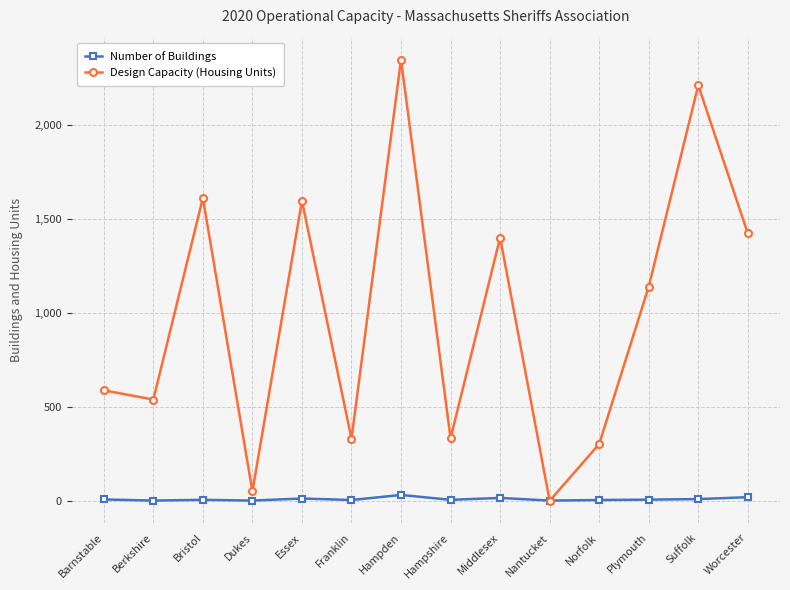

What is the difference between the Design Capacity (Housing Units) values at Dukes and Bristol?

1562